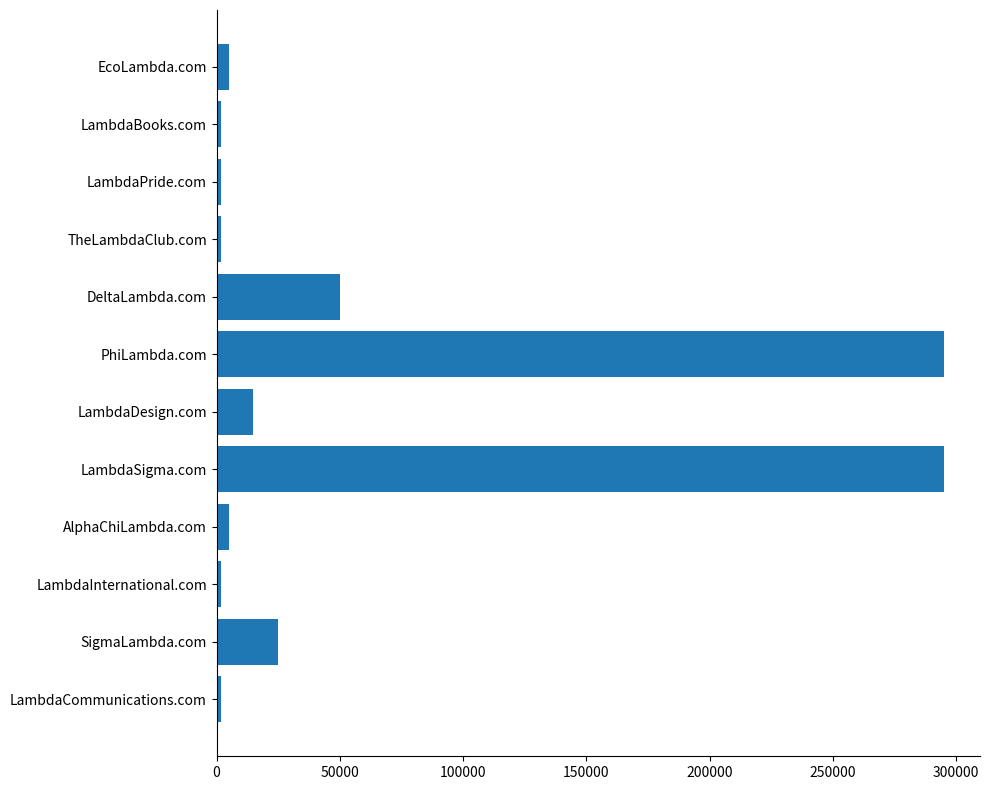

What is the difference between the second highest and second lowest values?

293000